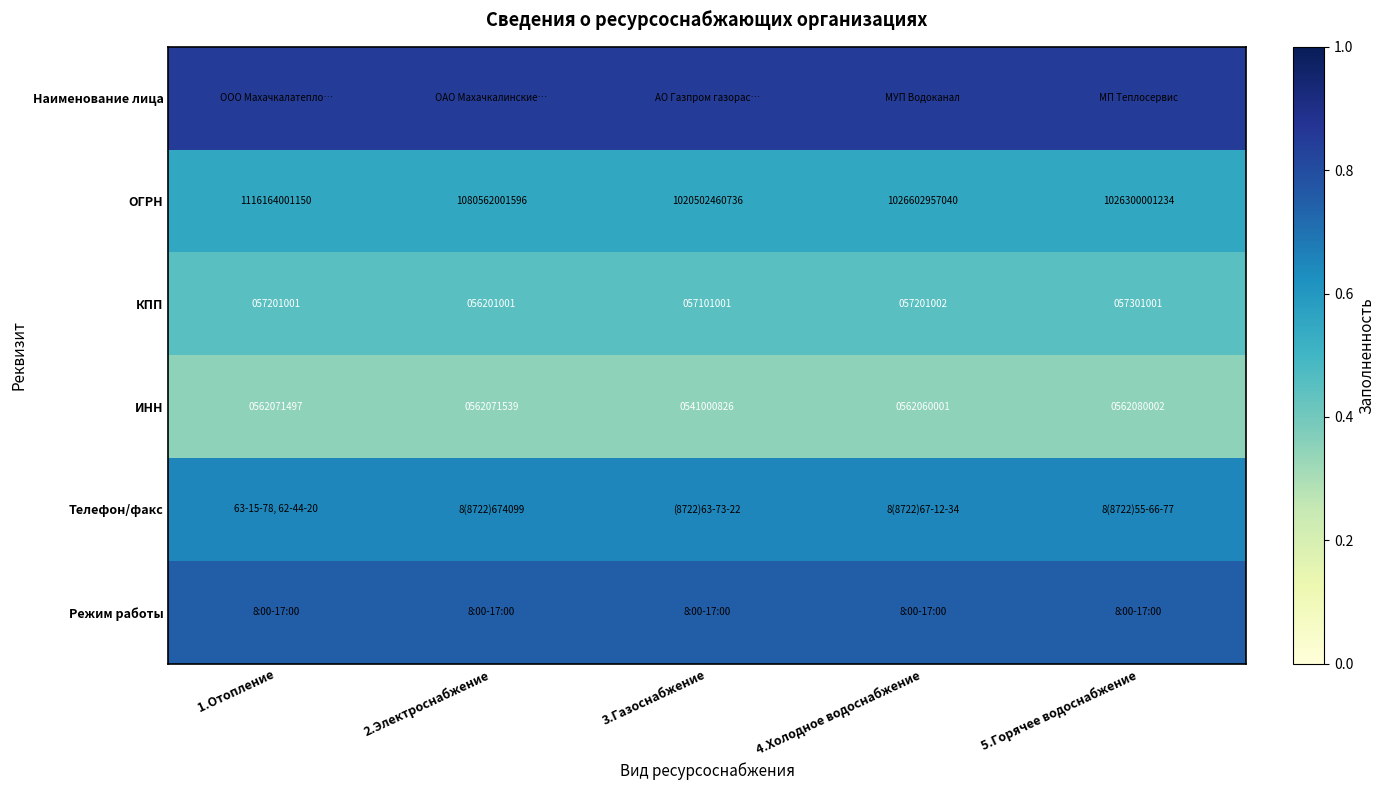

Is the value of ОГРН at 4.Холодное водоснабжение greater than the value of КПП at 3.Газоснабжение?

Yes